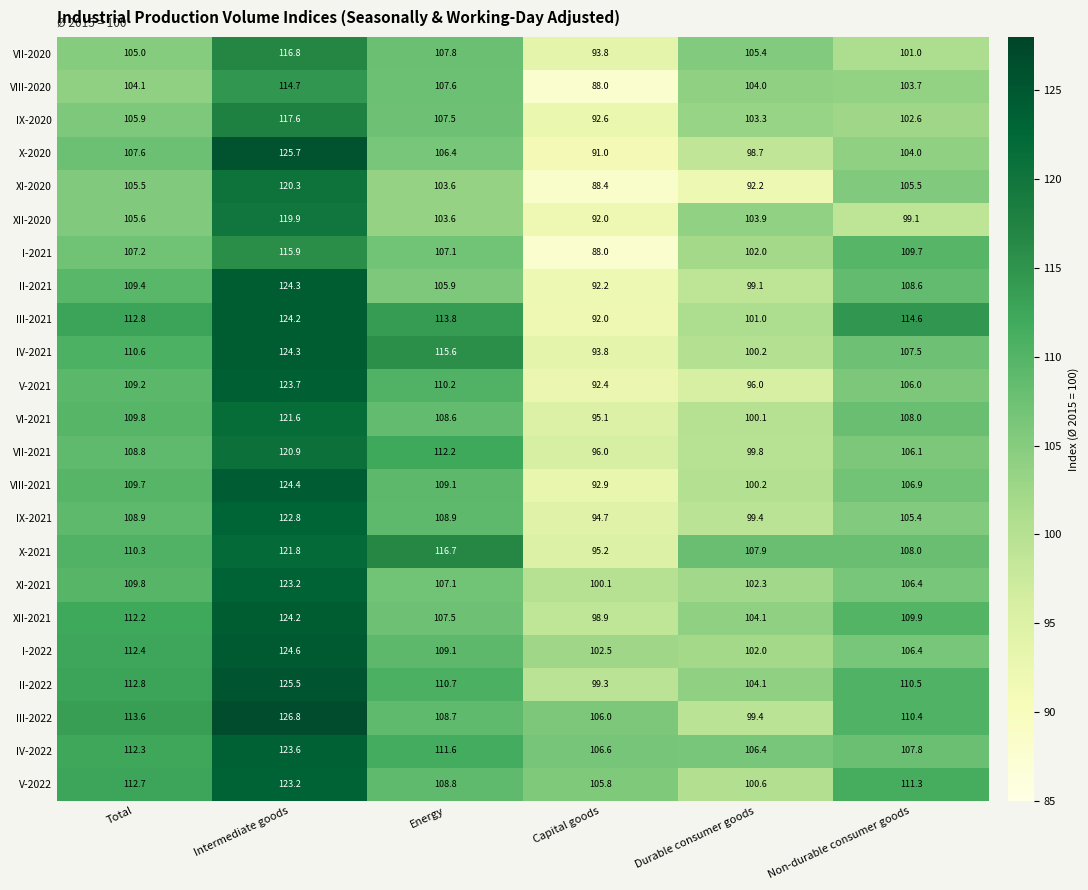

At which category is the sum across all series the highest?

Intermediate goods